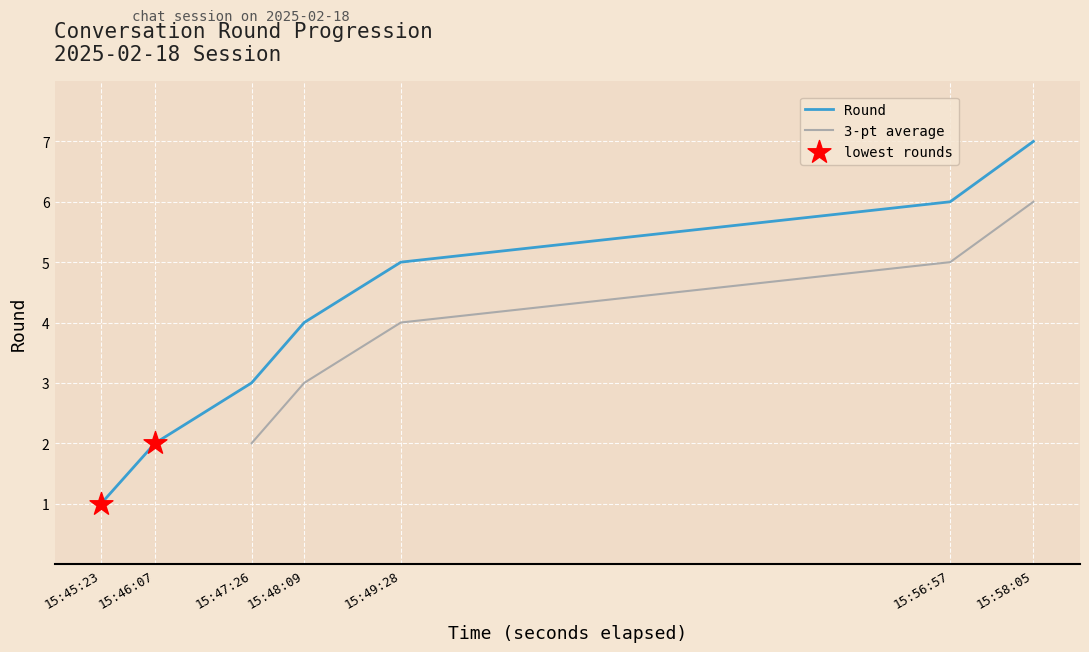

Approximately how many times larger is the value at 15:56:57 compared to 15:47:26?

2.0